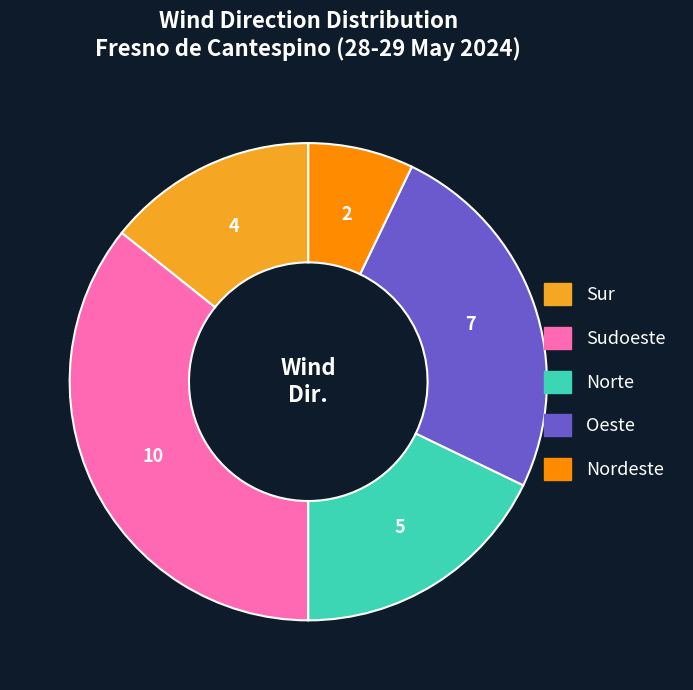

What is the smallest slice in the pie chart?

Nordeste